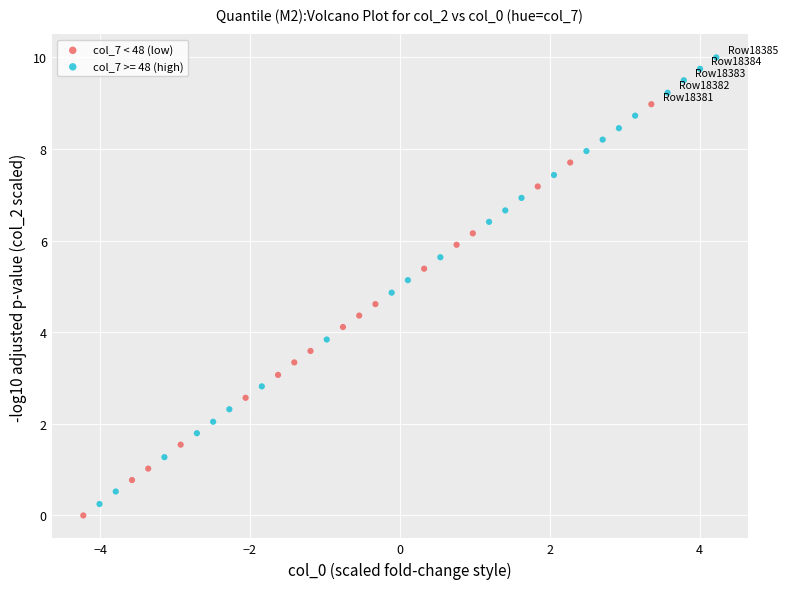

Which series contains the highest Y value?

col_7 >= 48 (high)